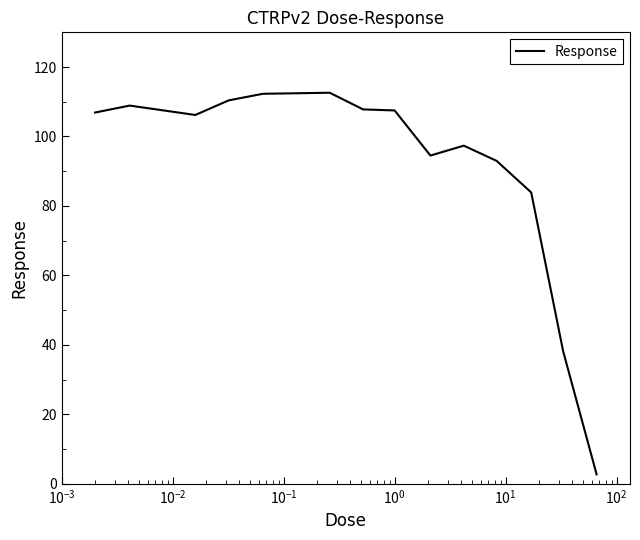

What is the difference between the second highest and second lowest values?

74.2